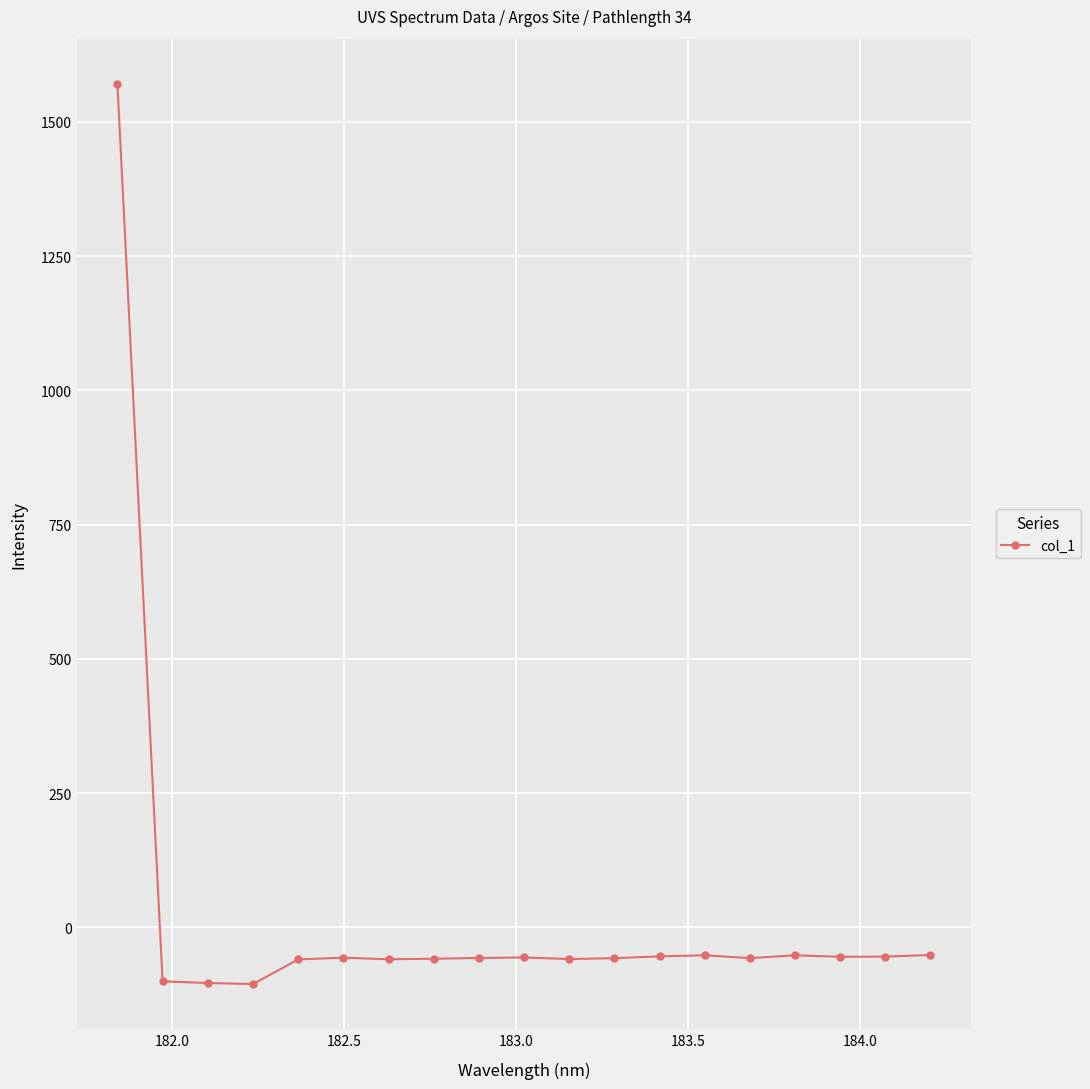

What is the value of the 5th point from the left?

-59.9